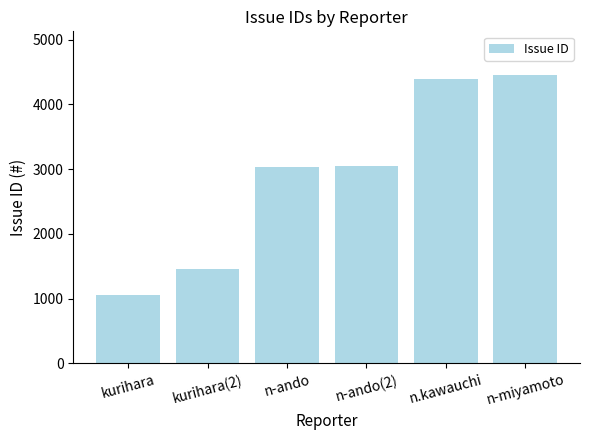

Read the value at n-ando, to the nearest 100.

3000